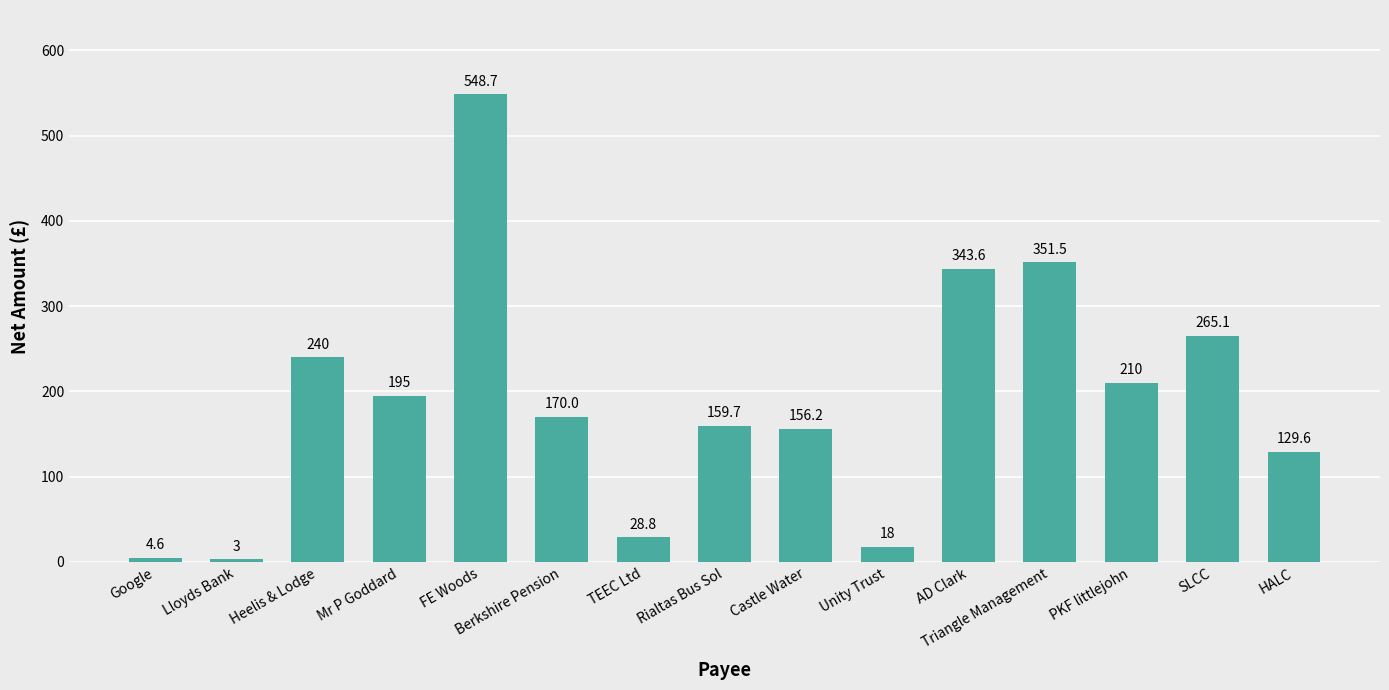

Which has a higher value, Google or Triangle Management?

Triangle Management